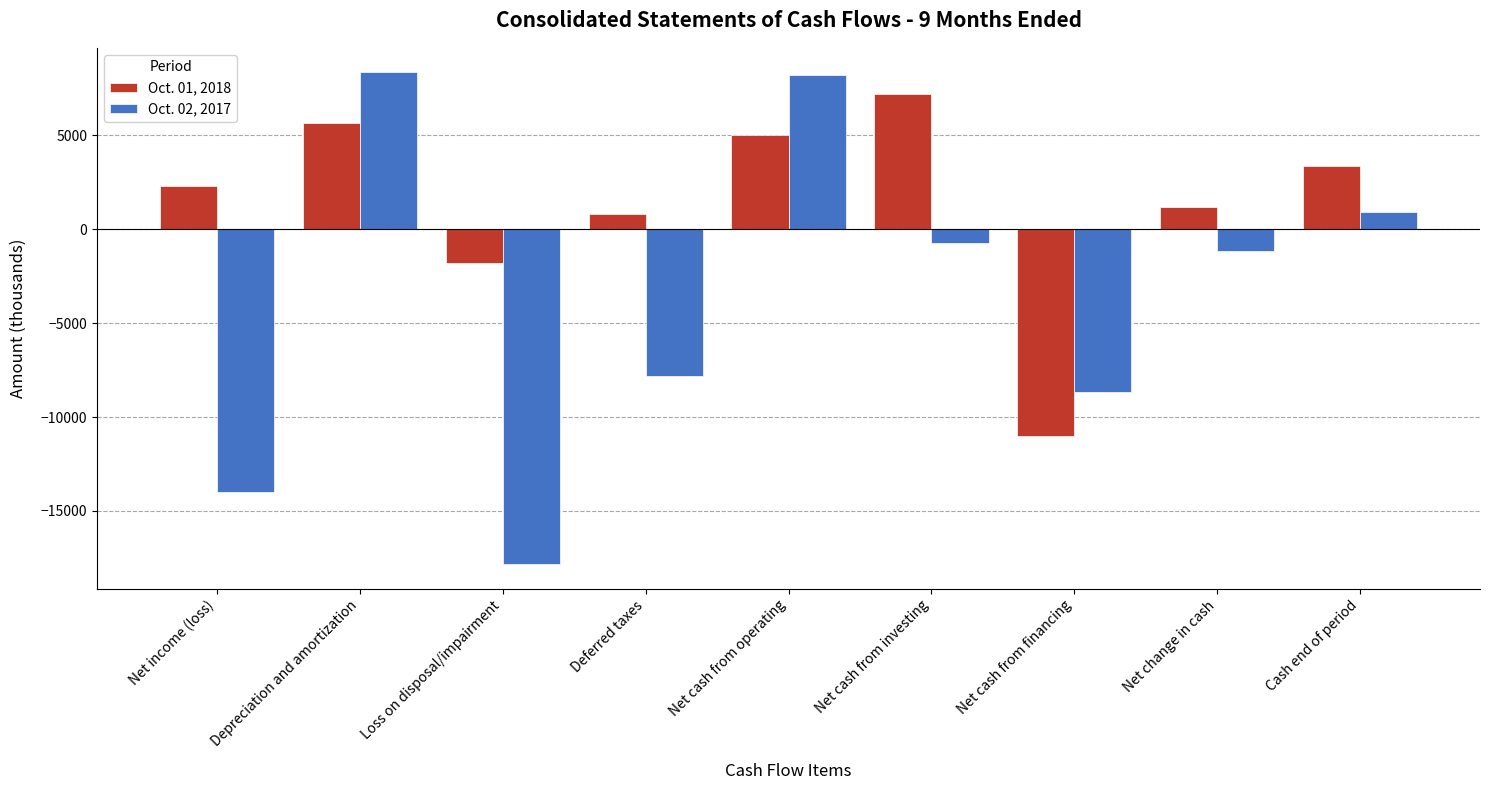

What is the spread (max minus min) of values at Net cash from financing?

2335